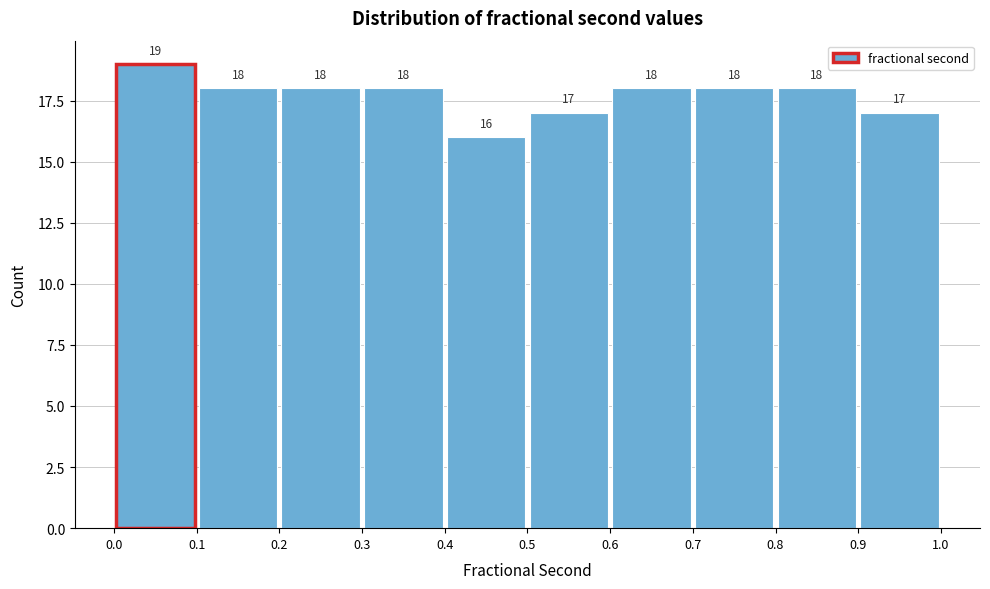

What is the height of the bar covering 0.7 to 0.8 on the x-axis?

18